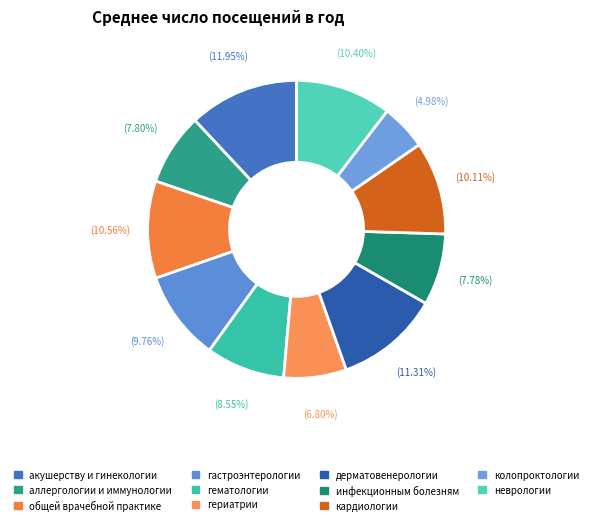

Rank the categories by value from lowest to highest.

колопроктологии, гериатрии, инфекционным болезням, аллергологии и иммунологии, гематологии, гастроэнтерологии, кардиологии, неврологии, общей врачебной практике, дерматовенерологии, акушерству и гинекологии